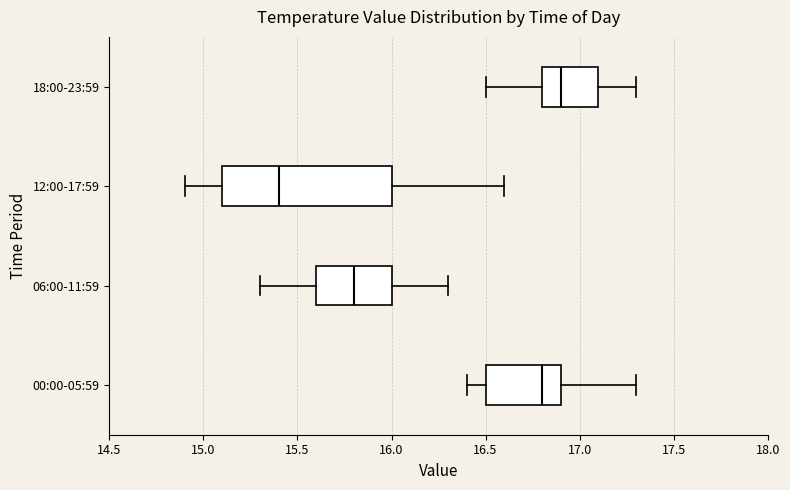

Where does the left whisker of the box for 00:00-05:59 end on the x-axis? The values are not printed on the chart, so give them approximately, as read against the axis.

16.4